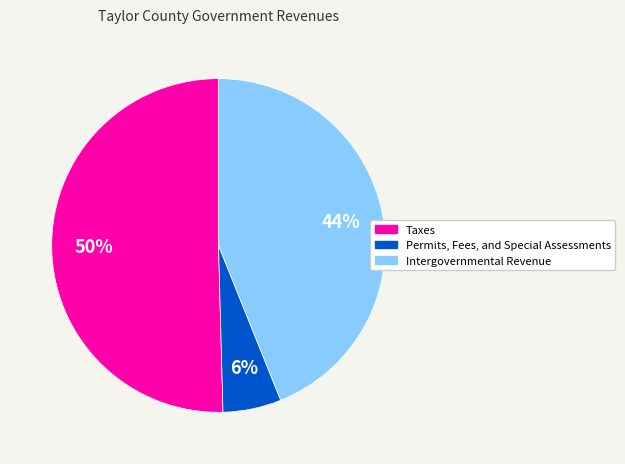

Which category accounts for the majority?

Taxes